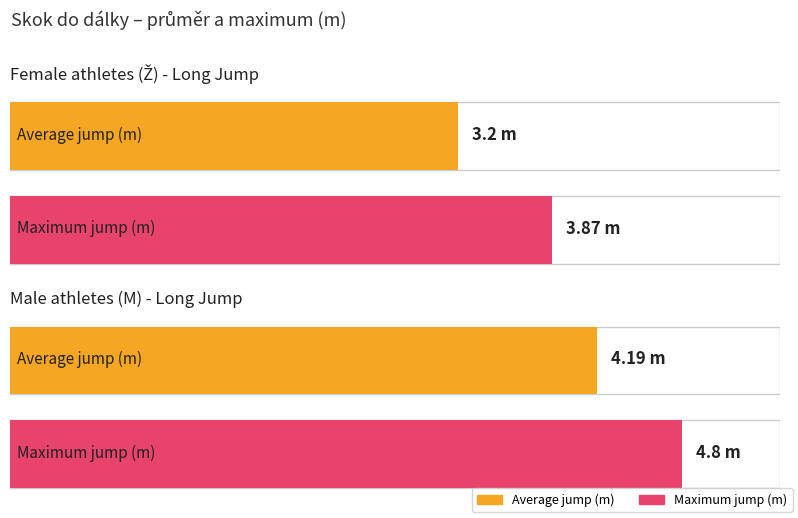

Does the chart contain any negative values?

No